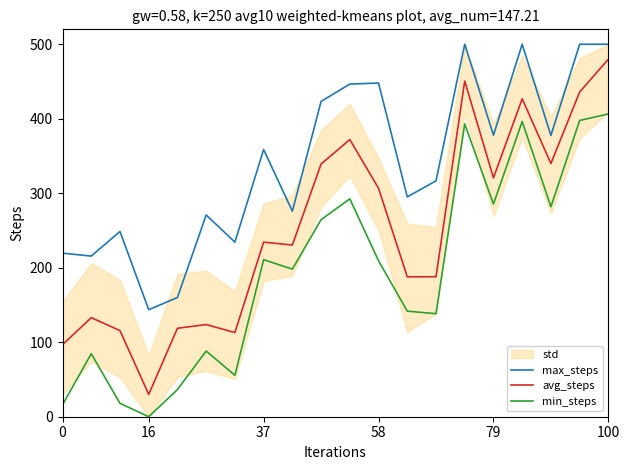

True or false: min_steps and avg_steps intersect in this chart.

False